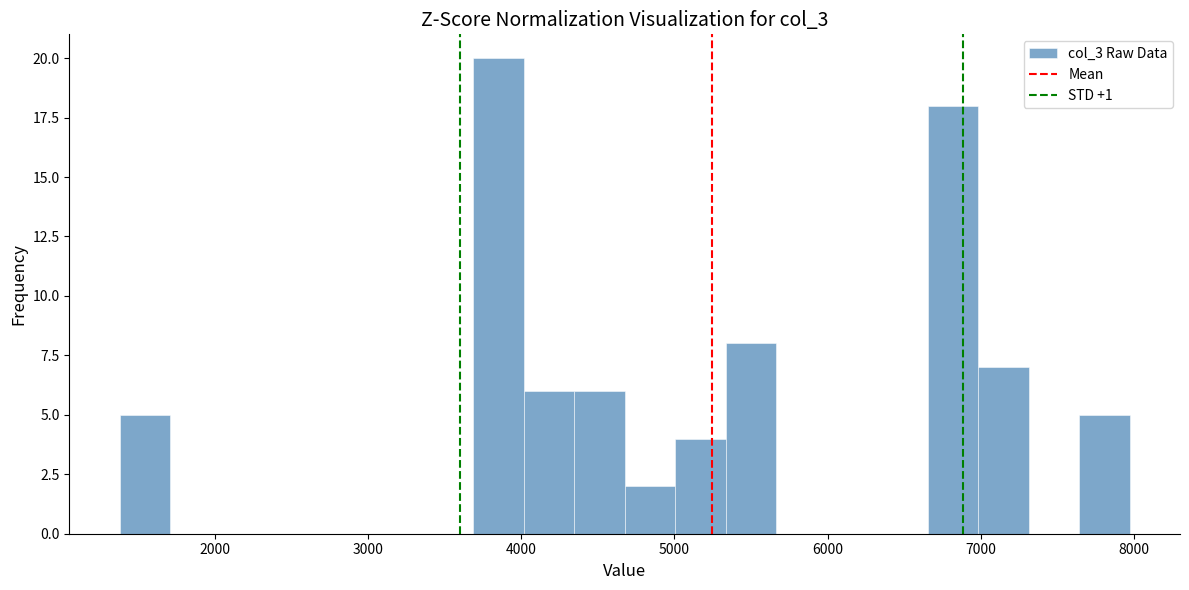

Read against the x-axis, roughly where is the centre of the tallest bar?

3900